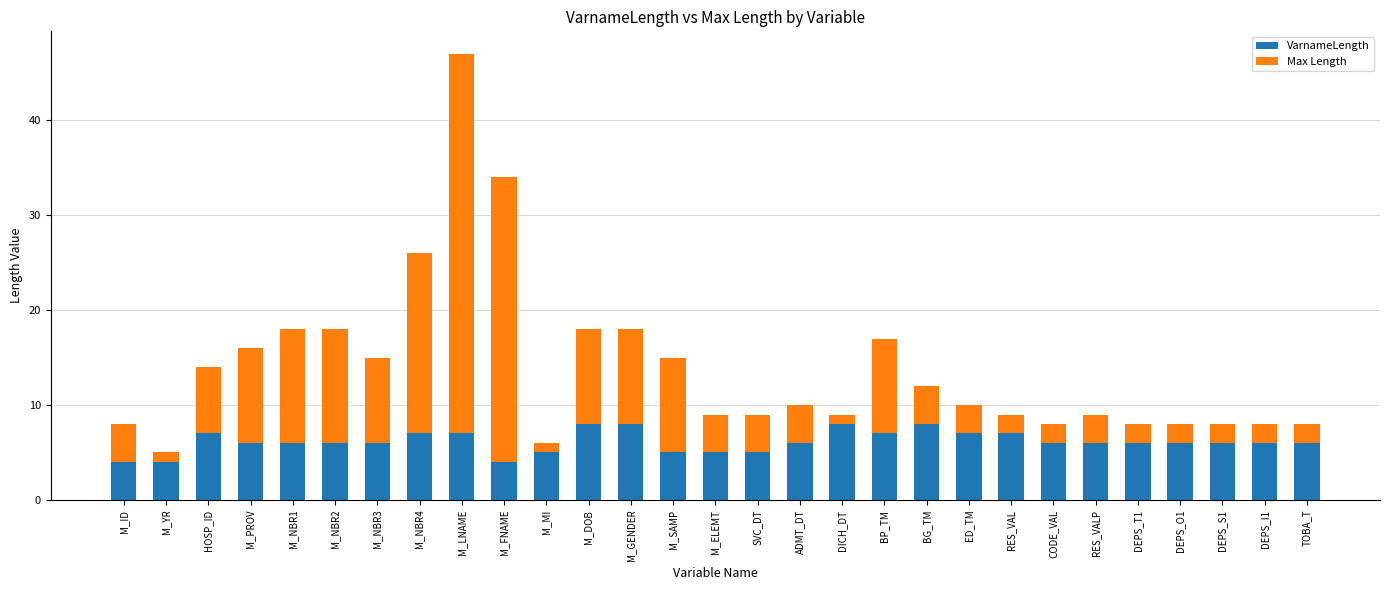

What is the maximum value for VarnameLength?

8